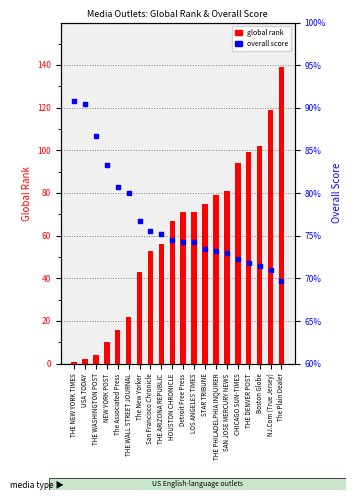

Which series has the widest spread of Y values?

global rank